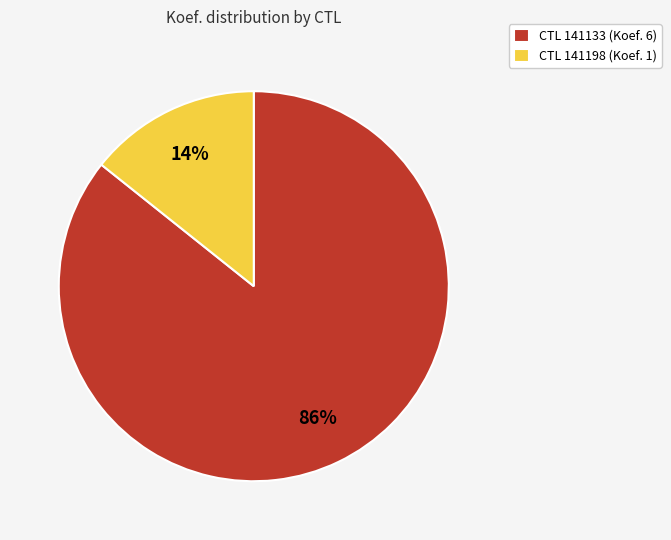

True or false: CTL 141198 (Koef. 1) accounts for 14% of the total.

True